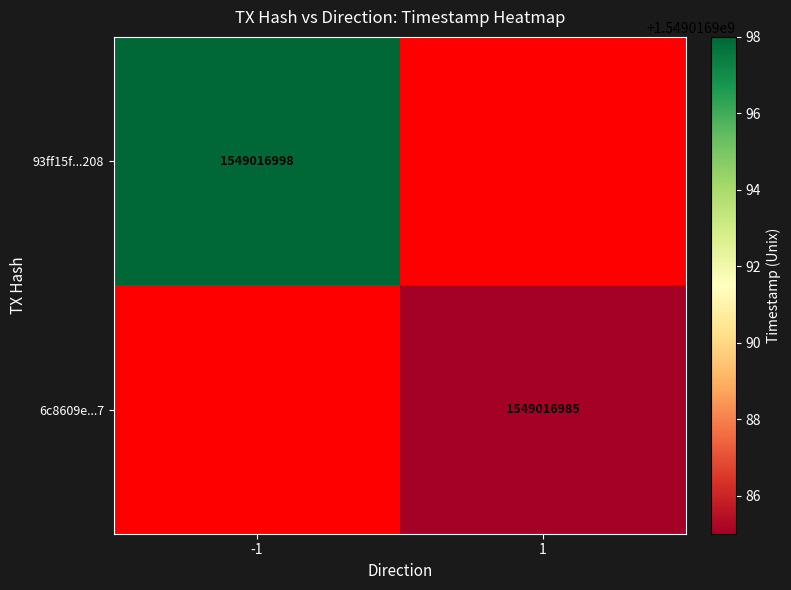

Which has a higher value, time_stamp or direction?

time_stamp